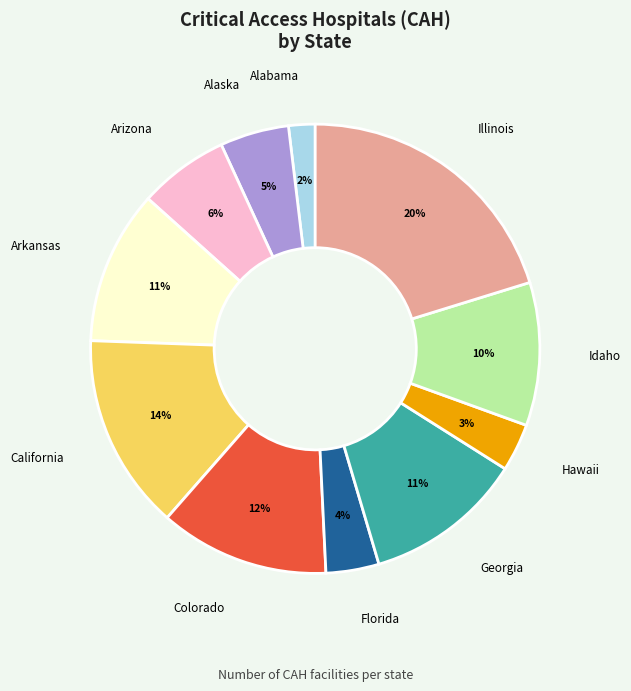

Is there any slice that represents more than half of the pie?

No